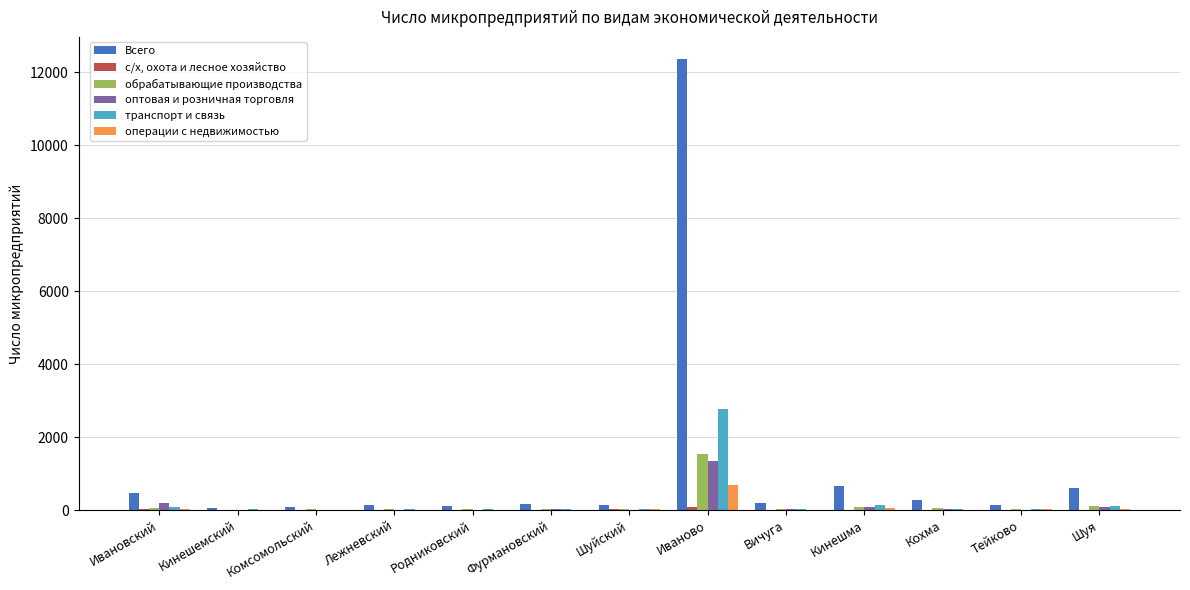

How many groups of bars are there?

13